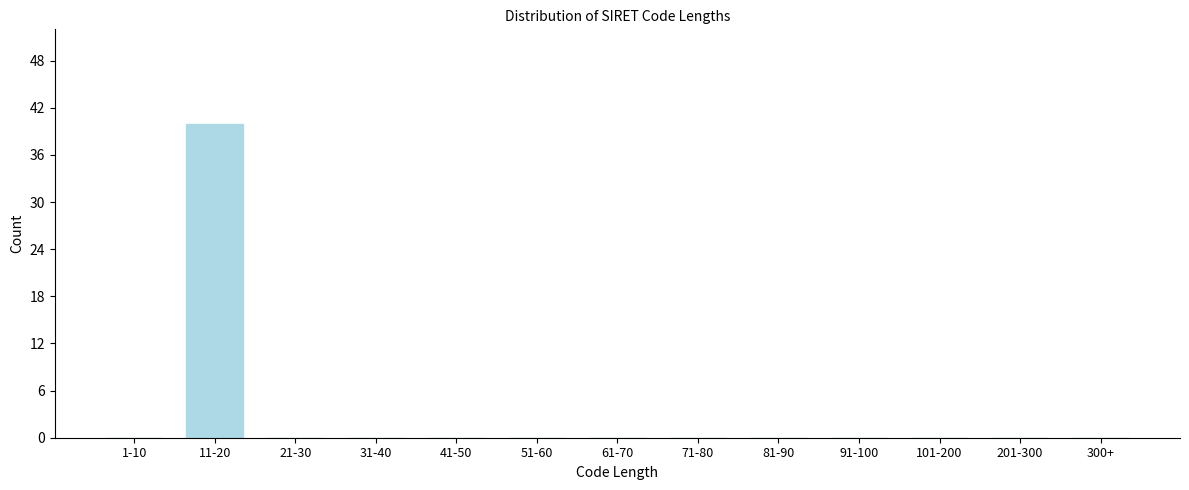

Reading left to right, extract all data points from this chart.

1-10=0	11-20=40	21-30=0	31-40=0	41-50=0	51-60=0	61-70=0	71-80=0	81-90=0	91-100=0	101-200=0	201-300=0	300+=0